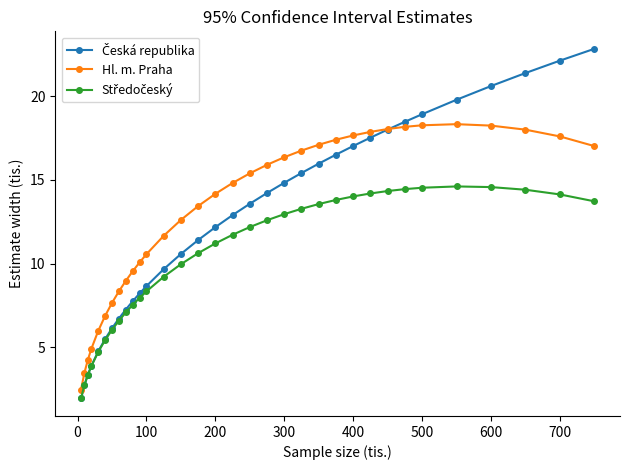

What is the minimum value for Hl. m. Praha?

2.5